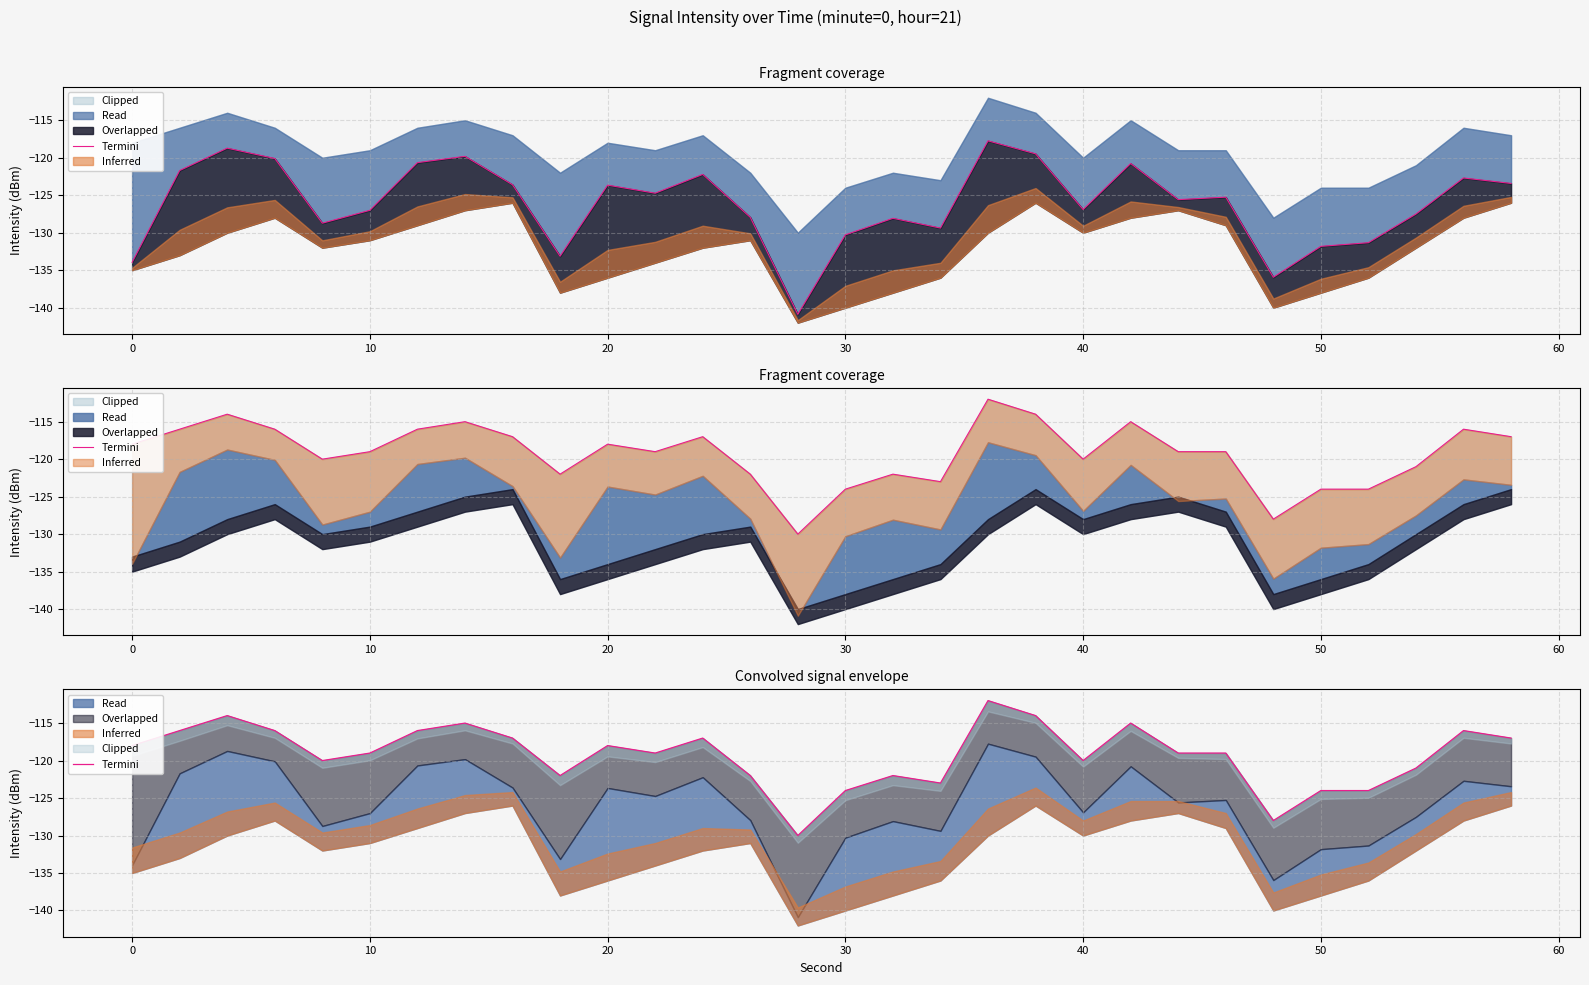

True or false: the data has more than 1 interior local peaks.

True